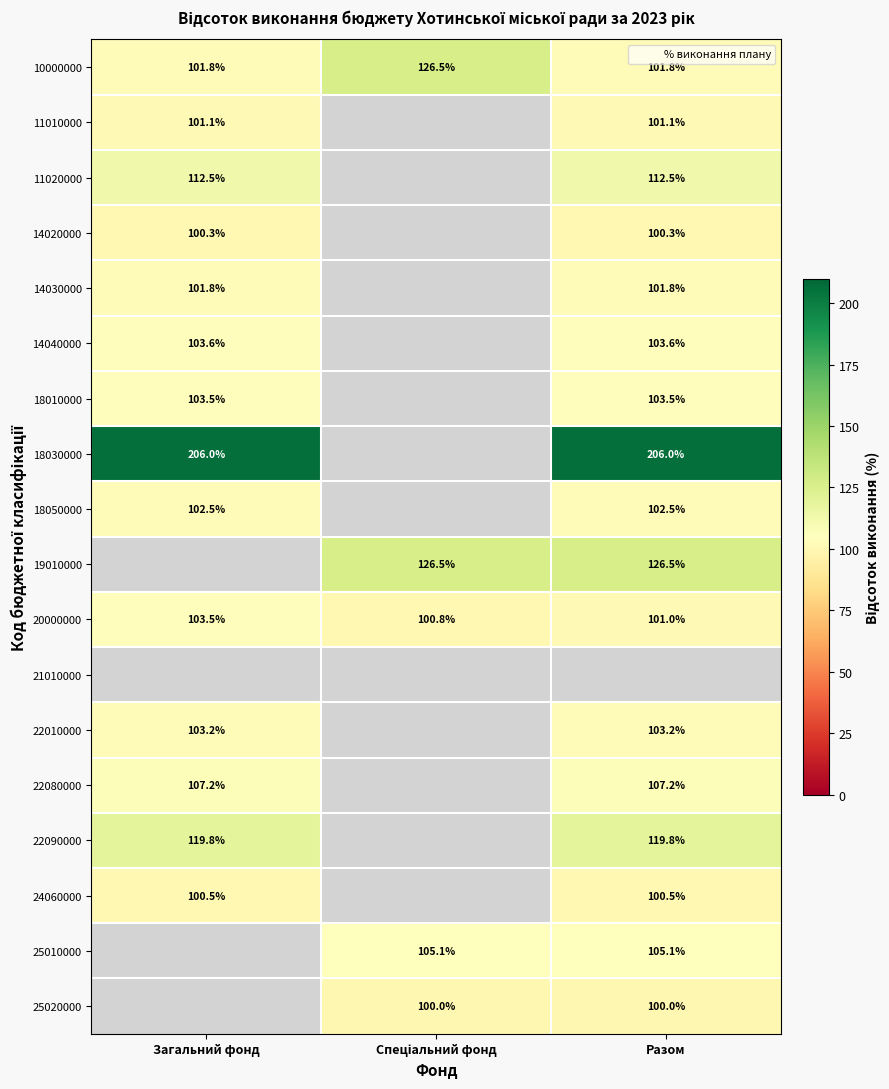

How many categories are shown in the chart?

3